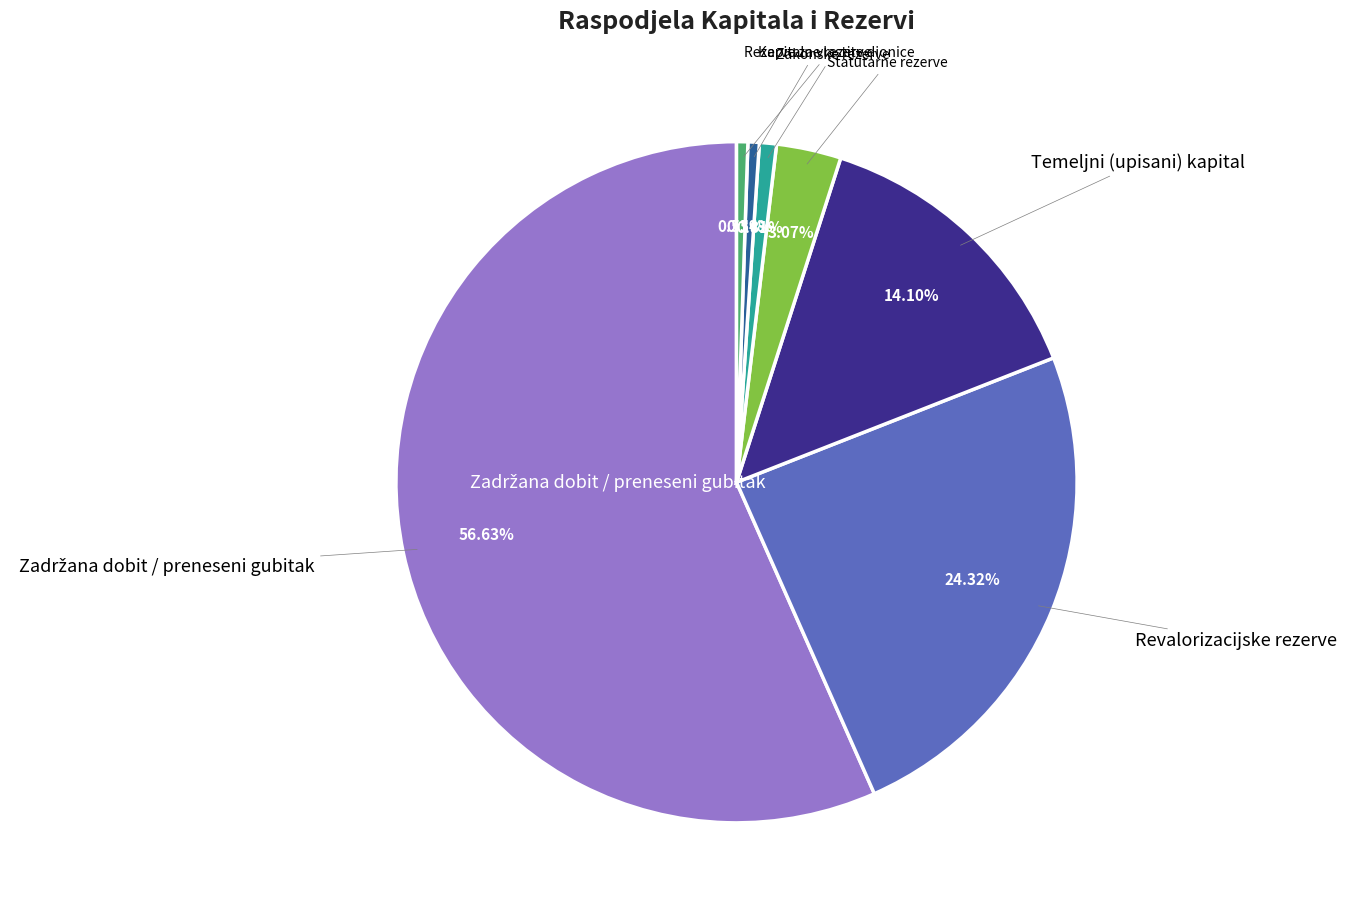

Which has a higher value, Revalorizacijske rezerve or Rezerve za vlastite dionice?

Revalorizacijske rezerve